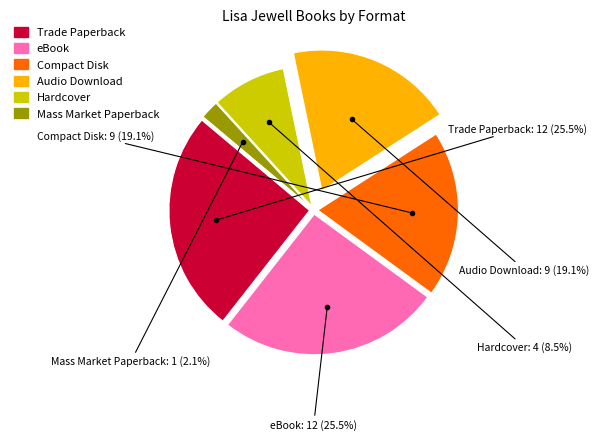

Which slice is the smallest?

Mass Market Paperback